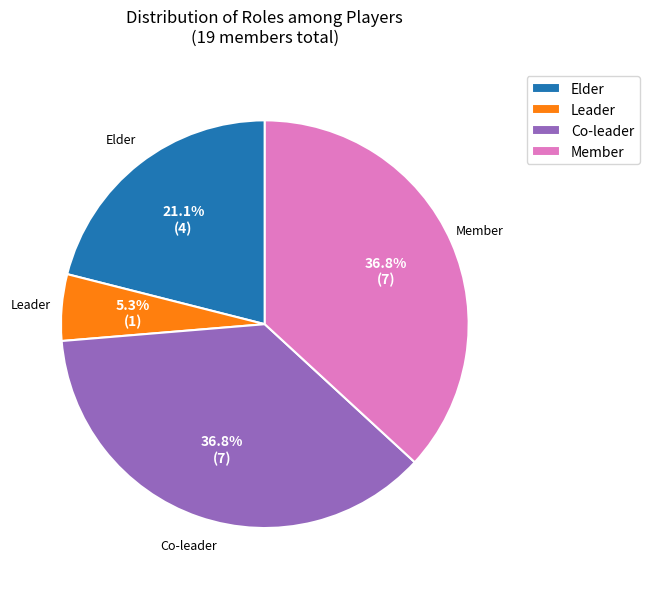

What is the smallest slice in the pie chart?

Leader